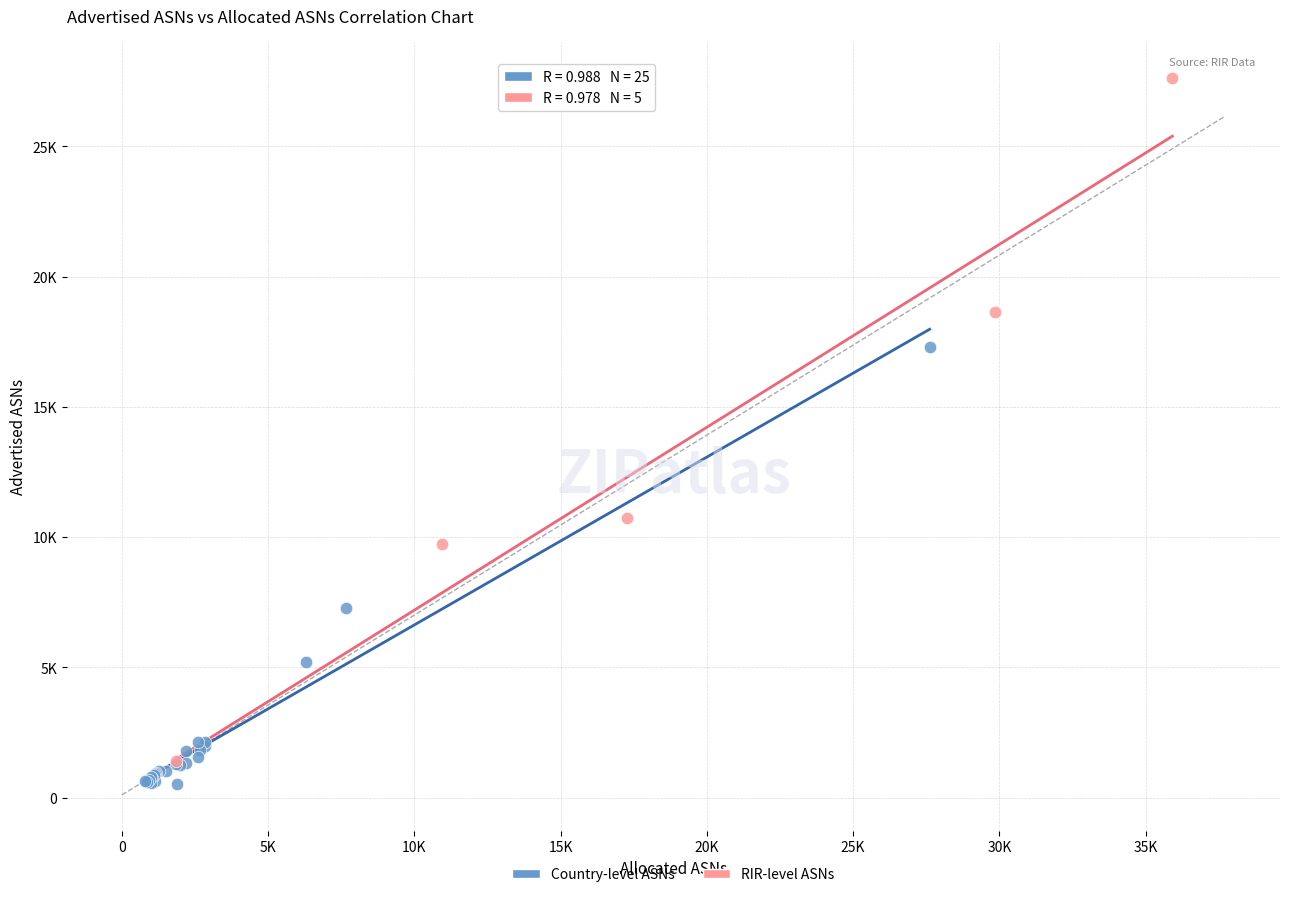

Which series has the widest spread of Y values?

RIR-level ASNs